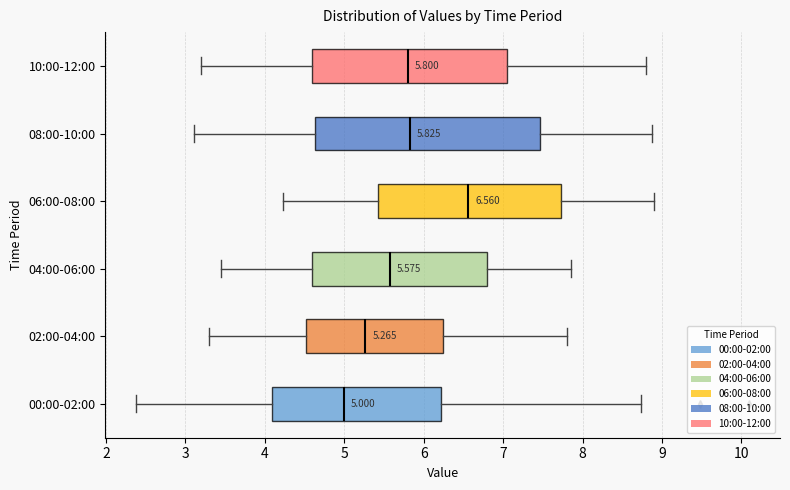

Which box is the widest, from its left edge to its right edge?

08:00-10:00